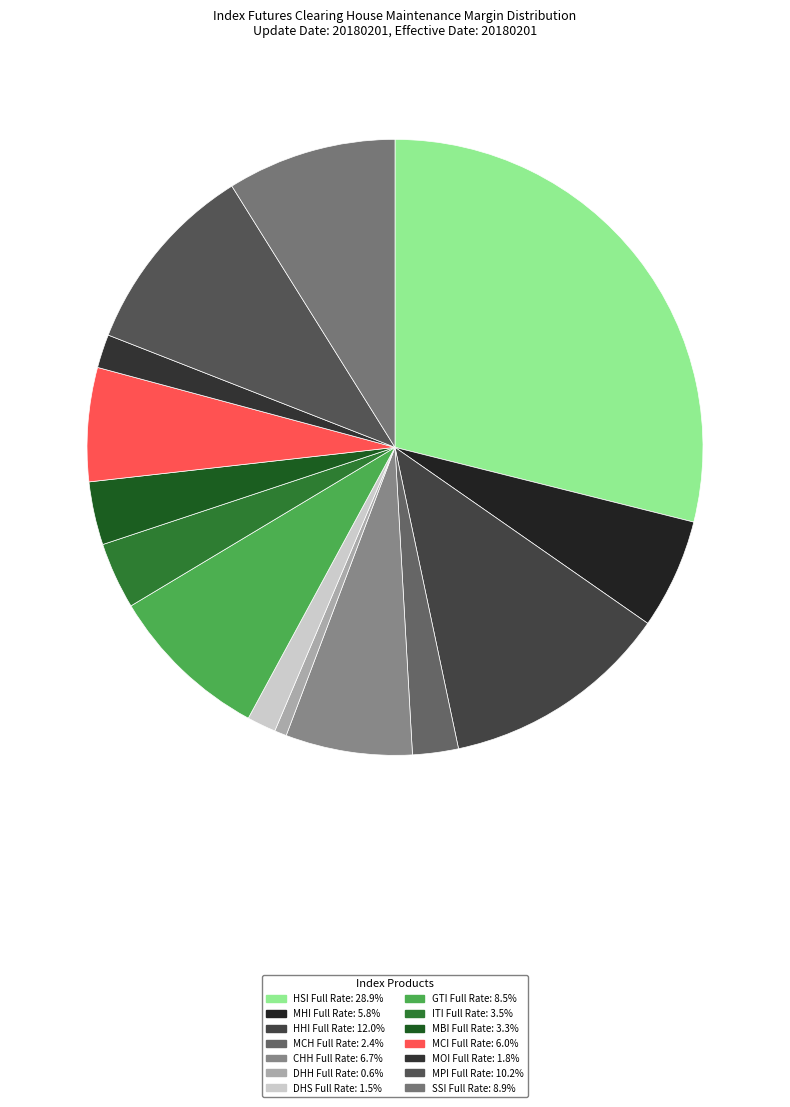

Which category has the biggest portion of the pie?

HSI Full Rate